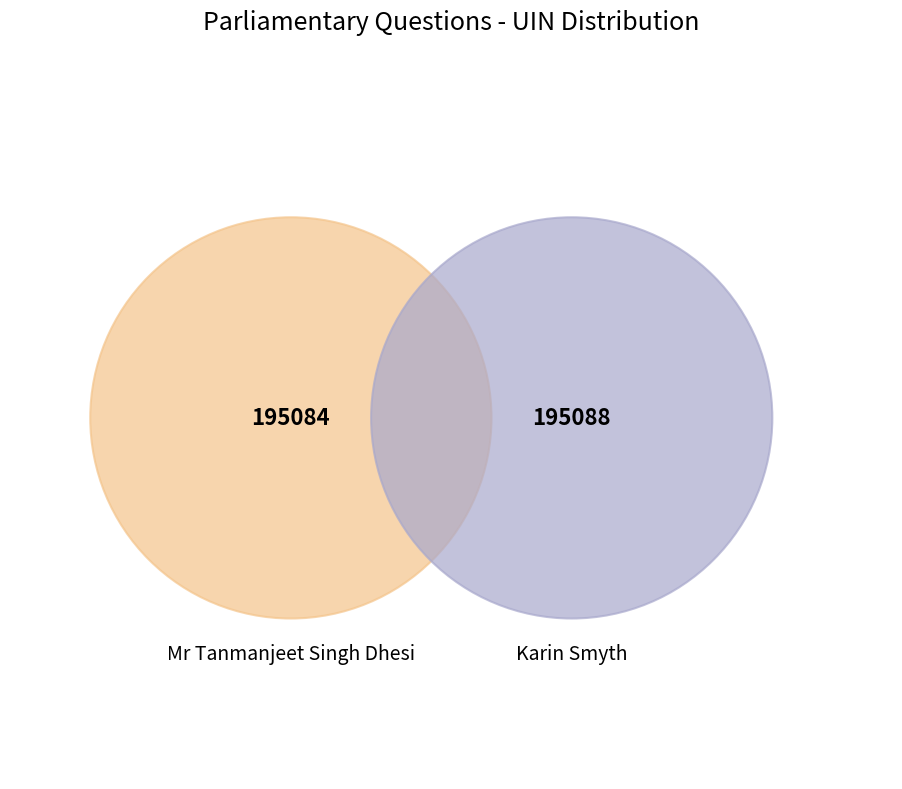

Does Karin Smyth account for over 50% of the chart?

Yes